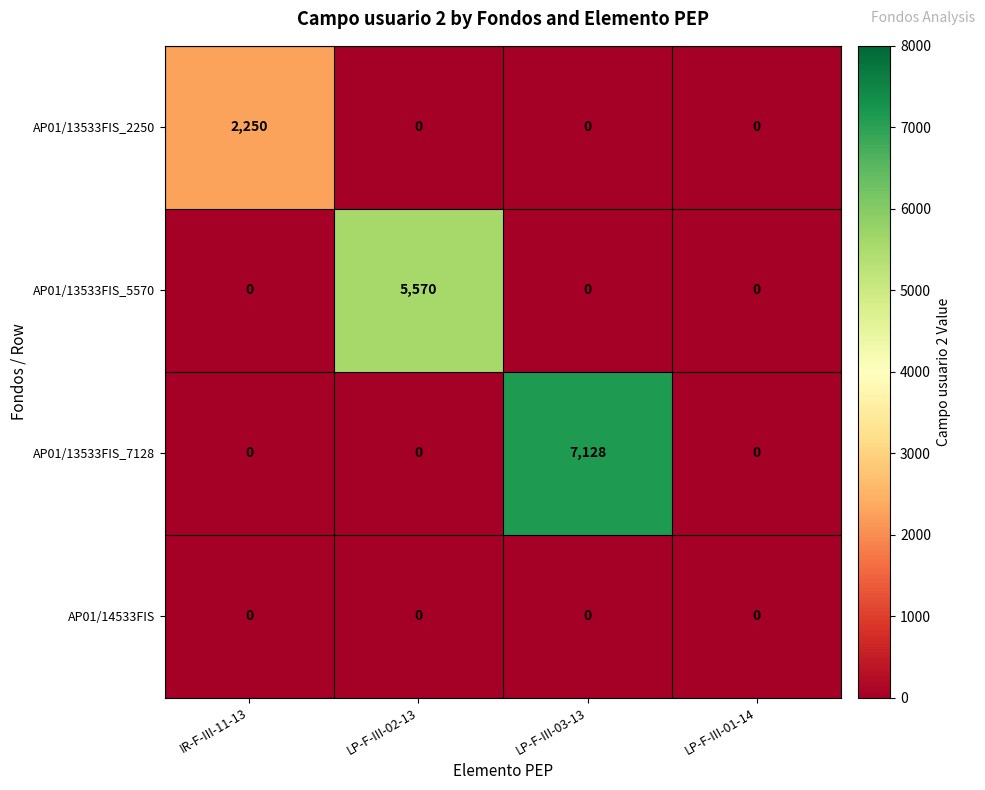

Reading left to right, what are all the values shown in this chart?

AP01/13533FIS_2250: 2250	0	0	0
AP01/13533FIS_5570: 0	5570	0	0
AP01/13533FIS_7128: 0	0	7128	0
AP01/14533FIS: 0	0	0	0